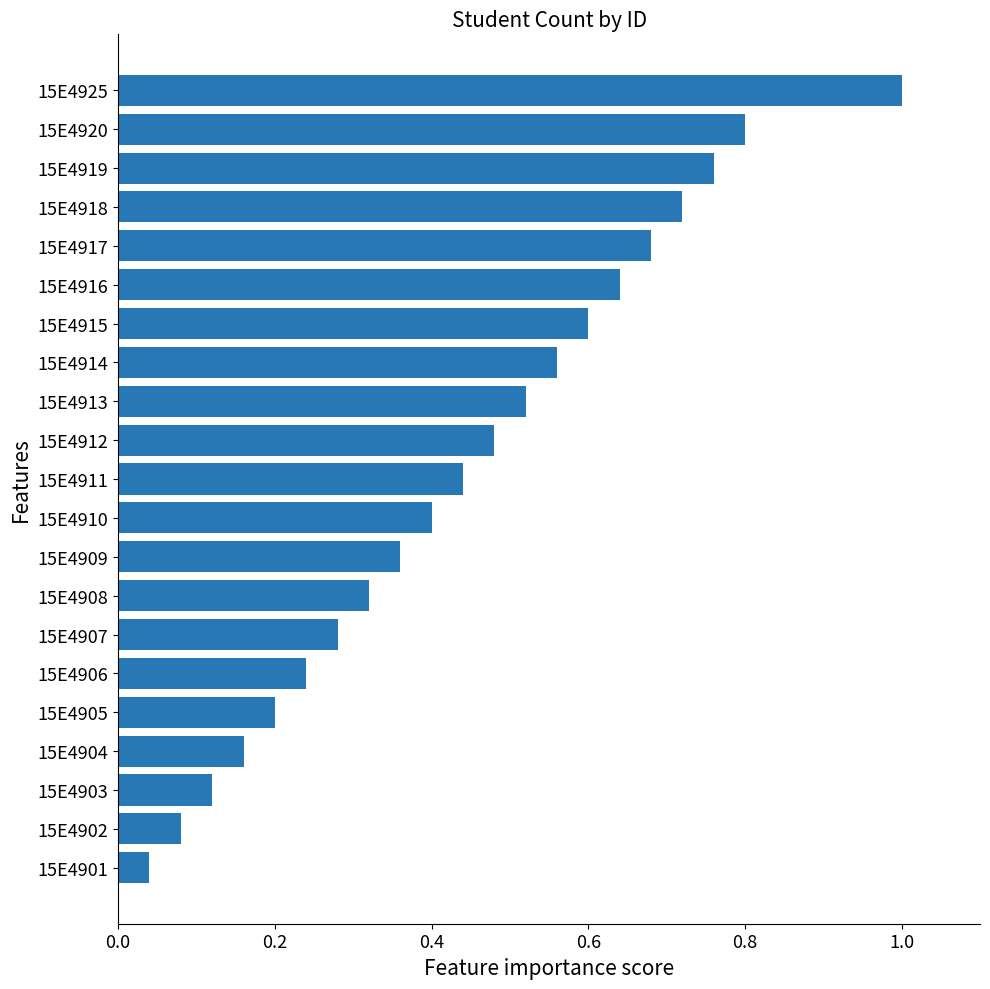

List the labels in order of value, smallest first.

15E4901, 15E4902, 15E4903, 15E4904, 15E4905, 15E4906, 15E4907, 15E4908, 15E4909, 15E4910, 15E4911, 15E4912, 15E4913, 15E4914, 15E4915, 15E4916, 15E4917, 15E4918, 15E4919, 15E4920, 15E4925